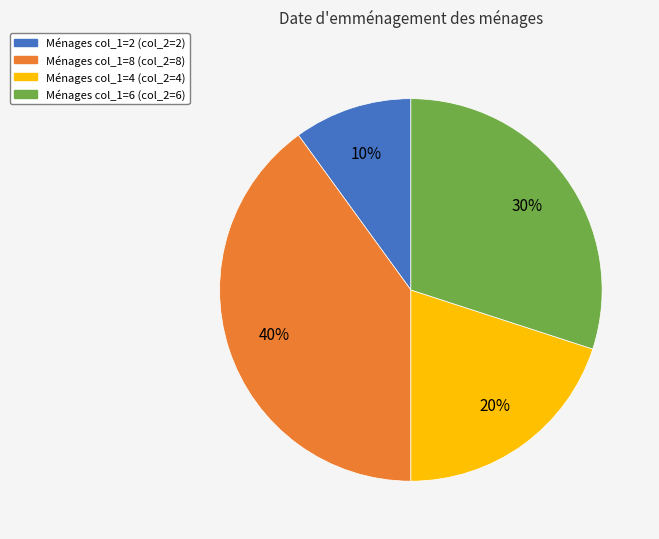

To the nearest percent, what is the average slice percentage?

25%